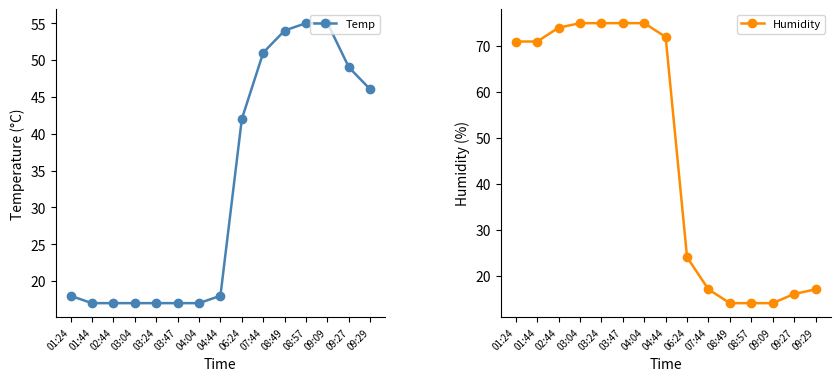

What is the difference between the second highest and minimum values in the Temp series?

38